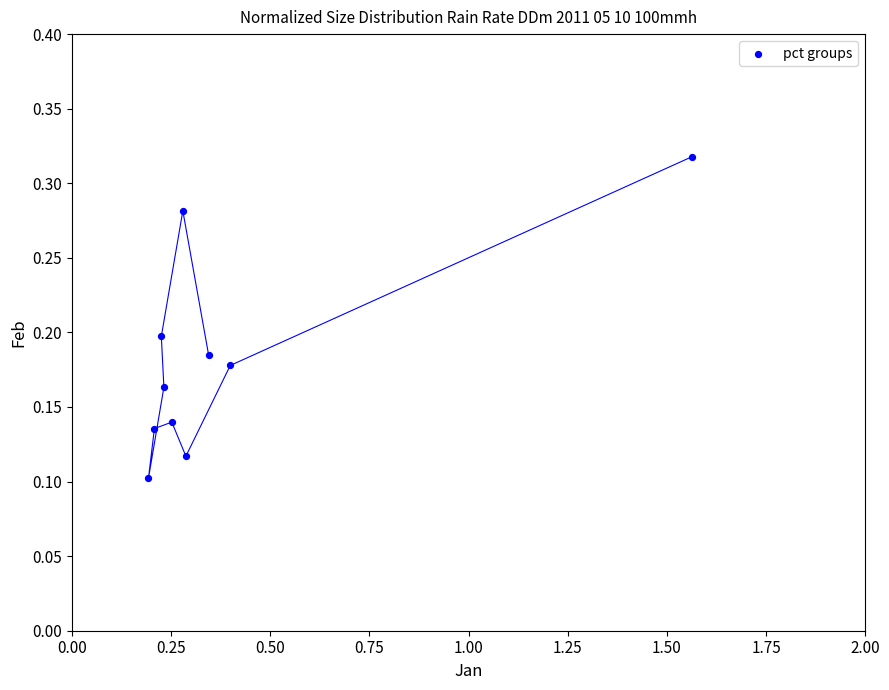

What is the range of X values (max minus min)?

1.4